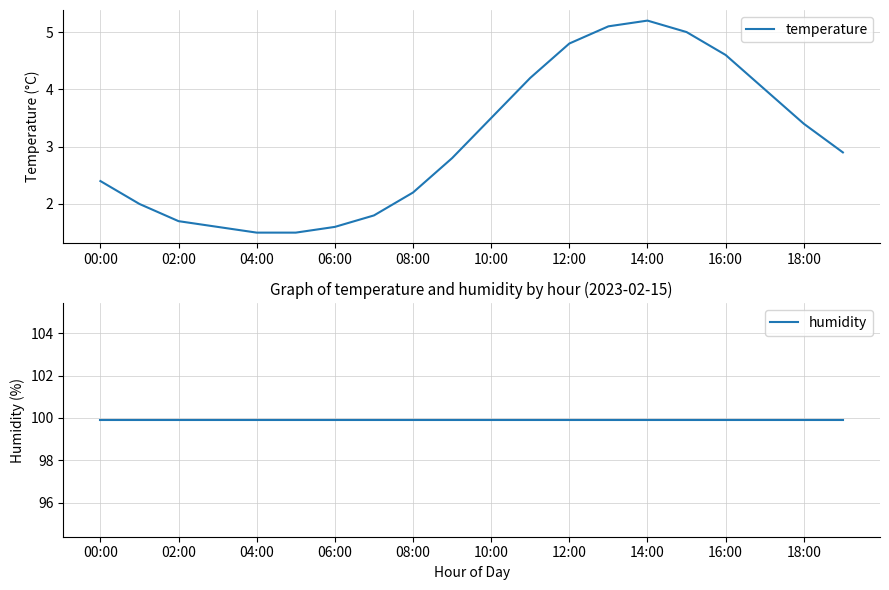

The value of temperature at 18:00 is 5.6. True or false?

False